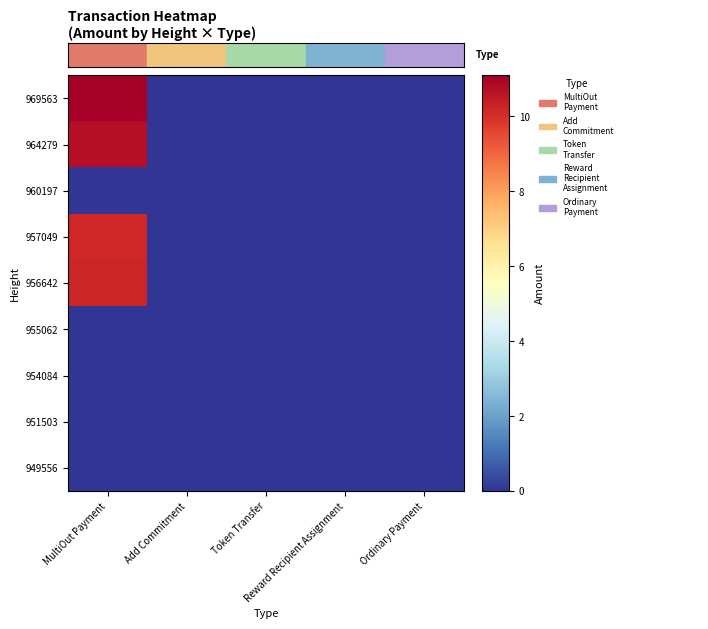

Which has a higher value, Reward Recipient Assignment or Ordinary Payment?

Reward Recipient Assignment